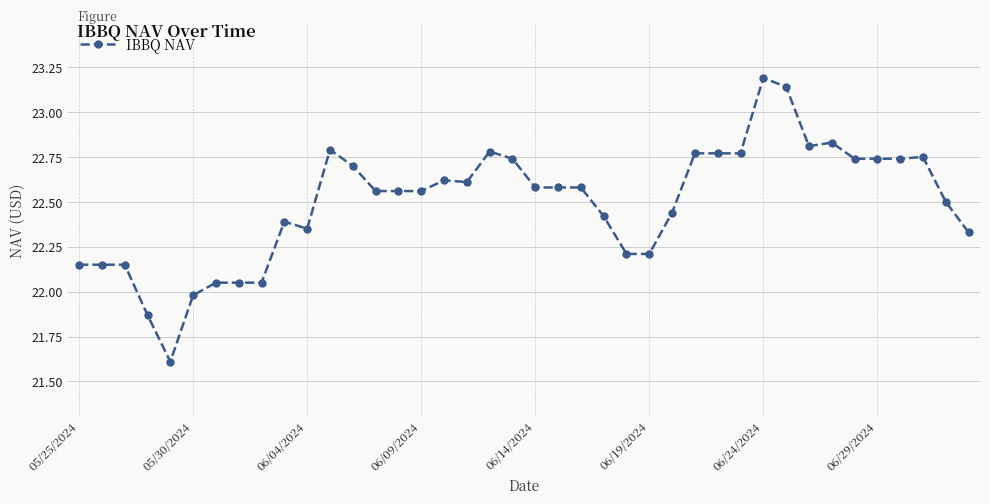

Does the chart have visible grid lines?

Yes